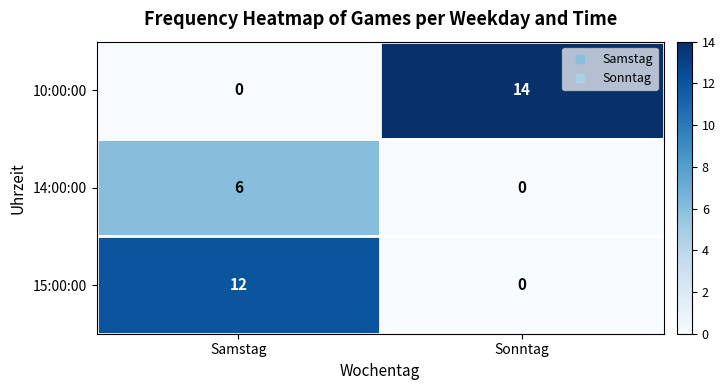

Reading left to right, list all the values displayed in this chart.

10:00:00: Samstag=0	Sonntag=14
14:00:00: Samstag=6	Sonntag=0
15:00:00: Samstag=12	Sonntag=0